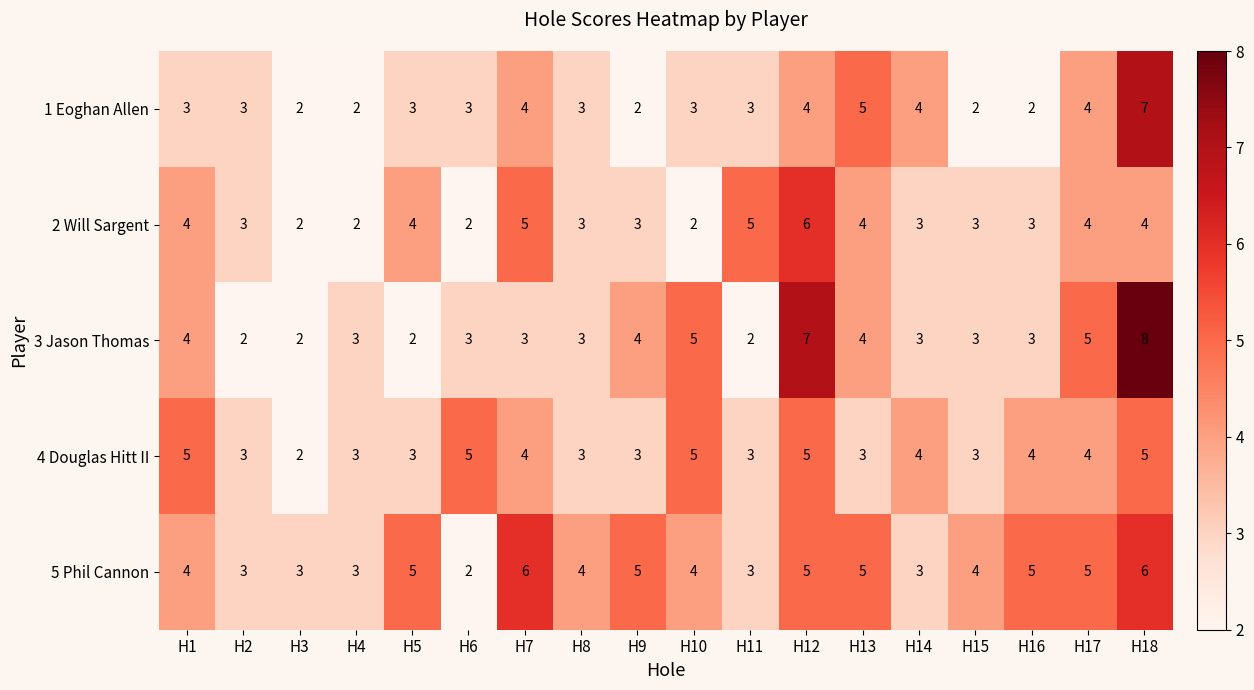

Count the 4 Douglas Hitt II values in the range 3 to 5.

17